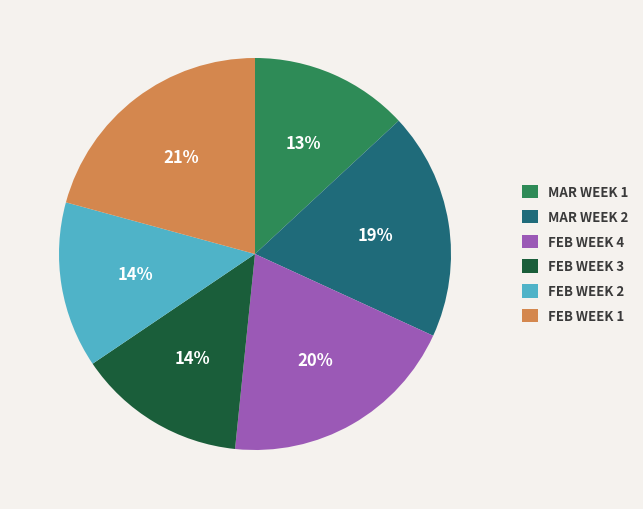

What percentage is the FEB WEEK 1 slice, to the nearest percent?

21%